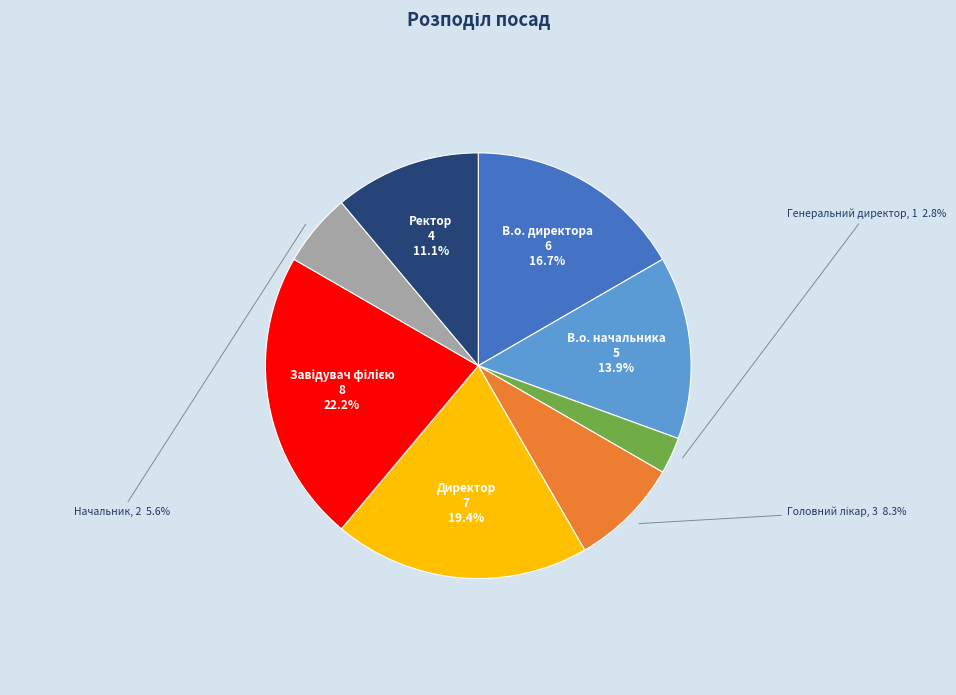

Is there a majority slice in this chart?

No